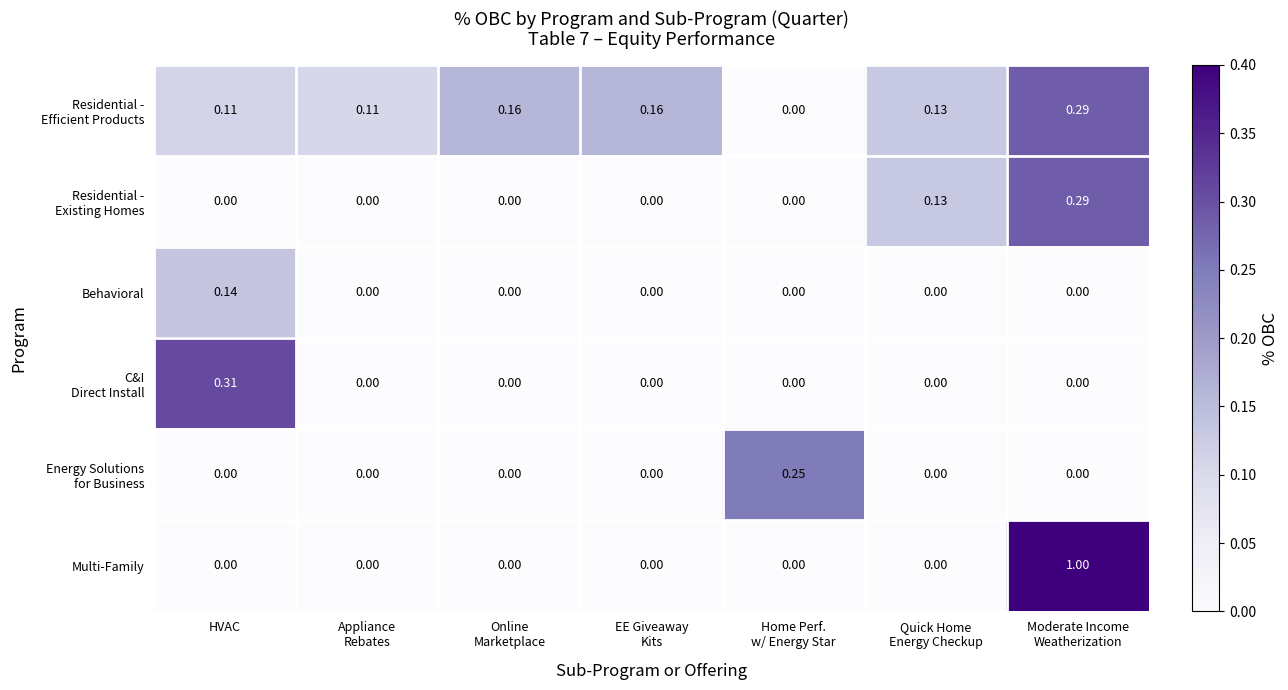

Which series has the largest total across all categories?

Multi-Family